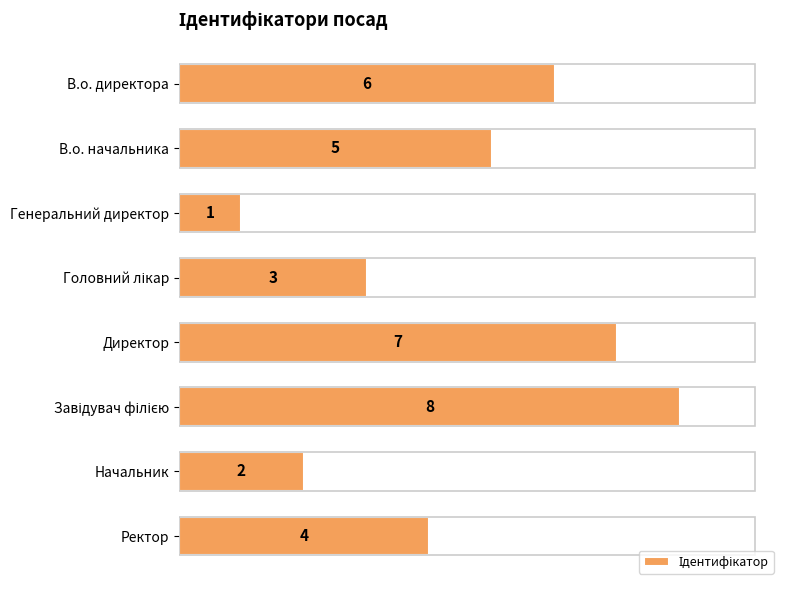

Count the values in the range 3 to 7.

5